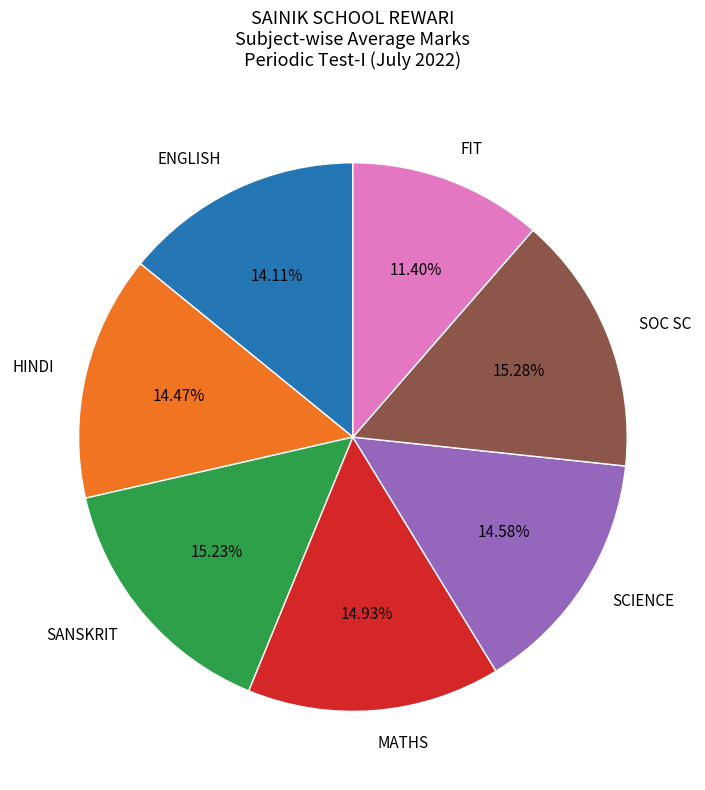

To the nearest percent, what is the average slice percentage?

14%